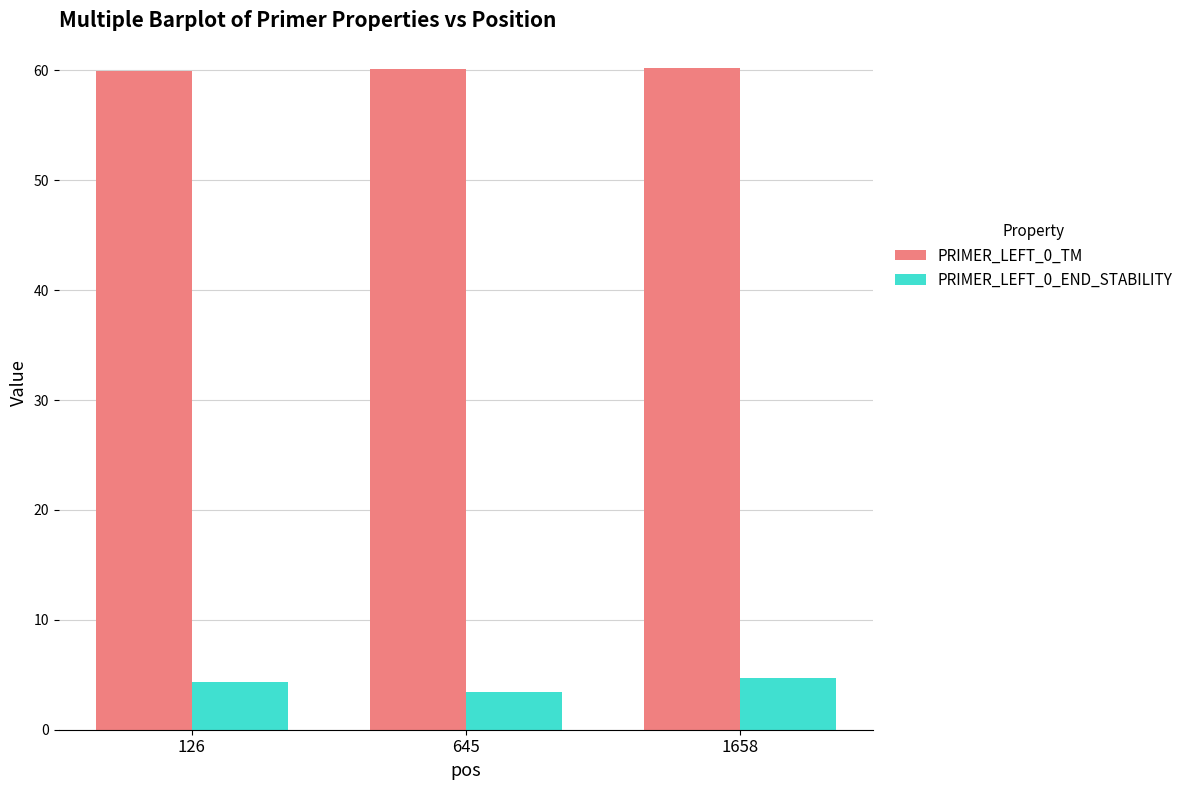

Does the chart contain any negative values?

No